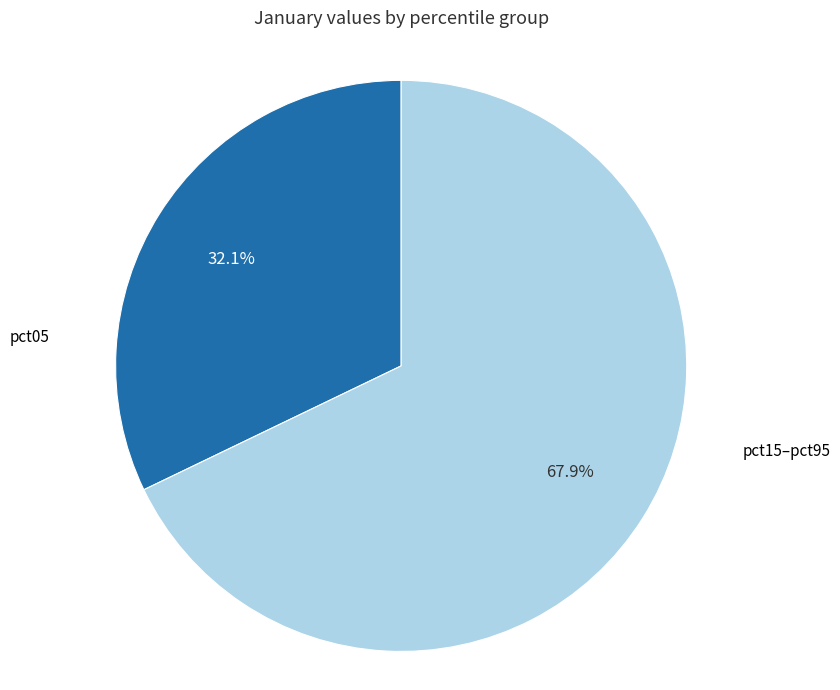

Approximately how many times larger is the value at pct15–pct95 compared to pct05?

2.1